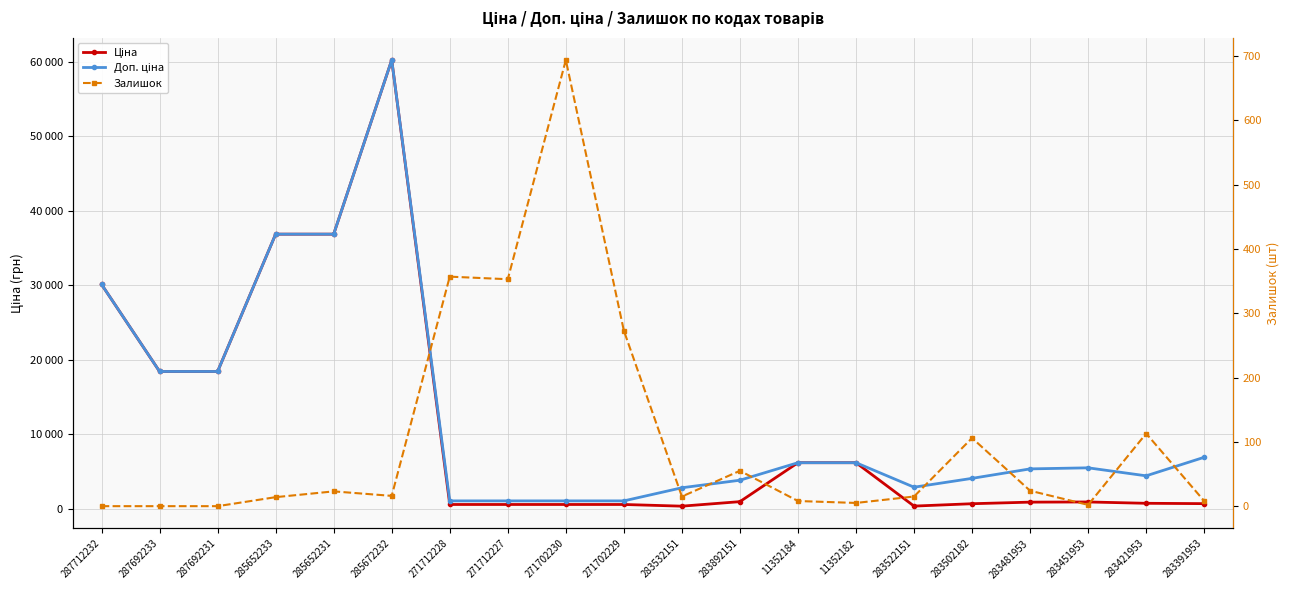

The Ціна series shows 578.1 at 271712228. True or false?

True